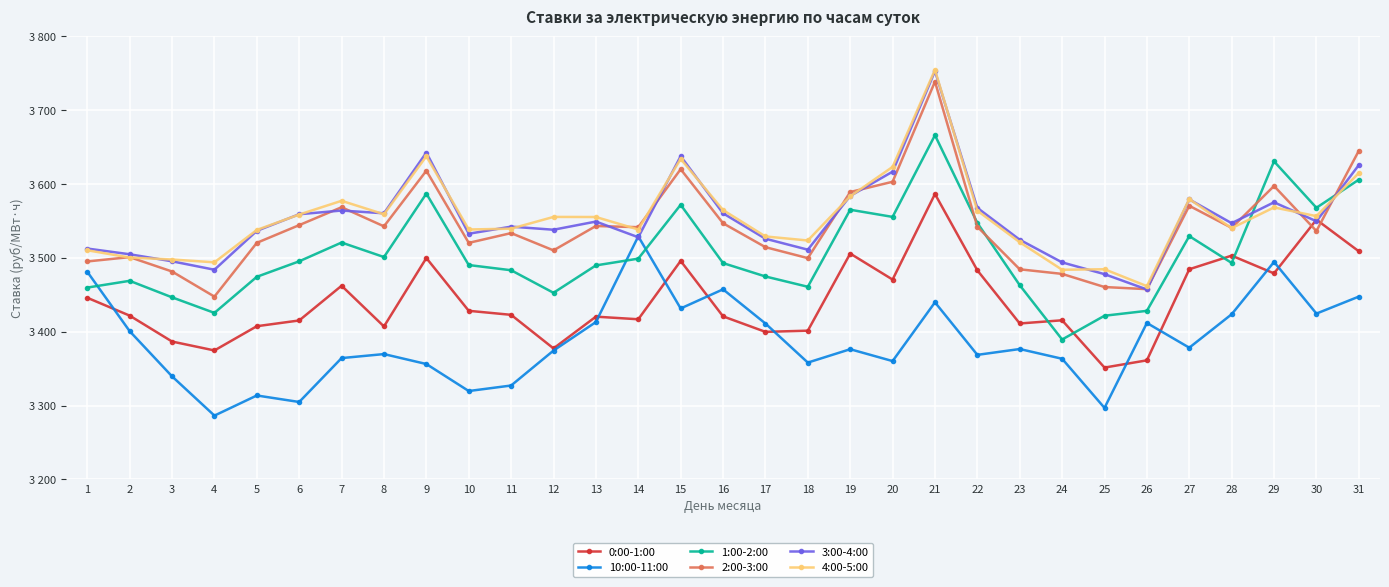

The 4:00-5:00 series shows 5216.6 at 5. True or false?

False